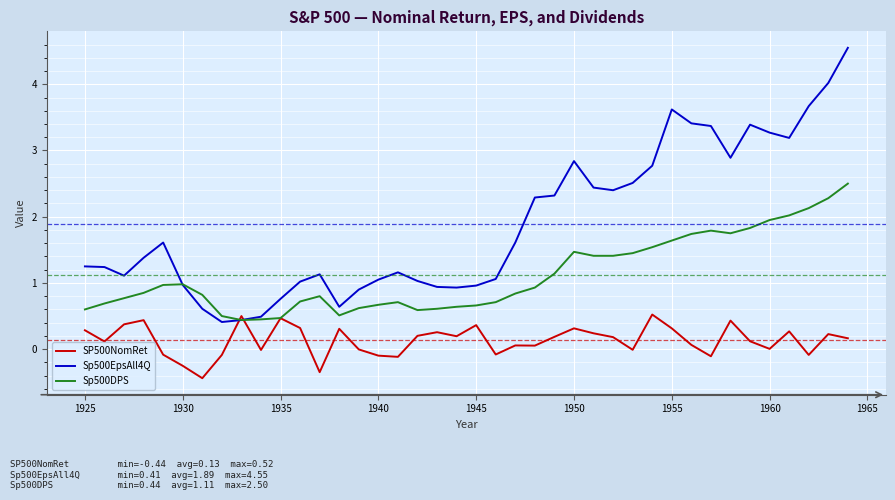

At how many categories does at least one series exceed 0?

40